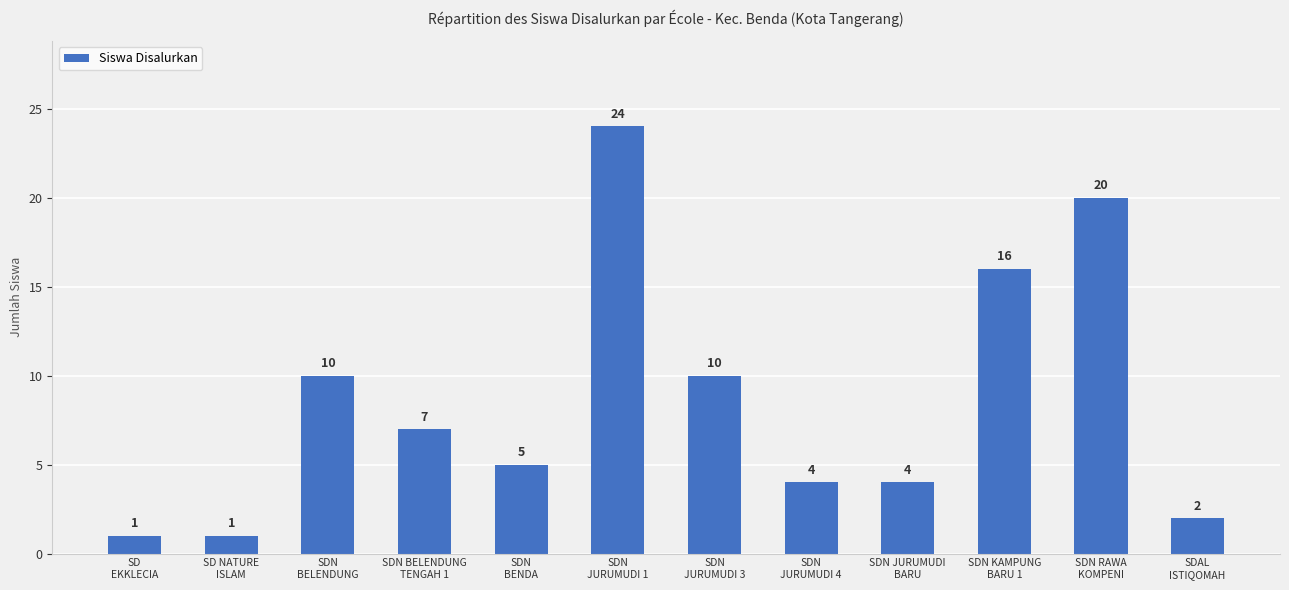

How many bars are there in total?

12